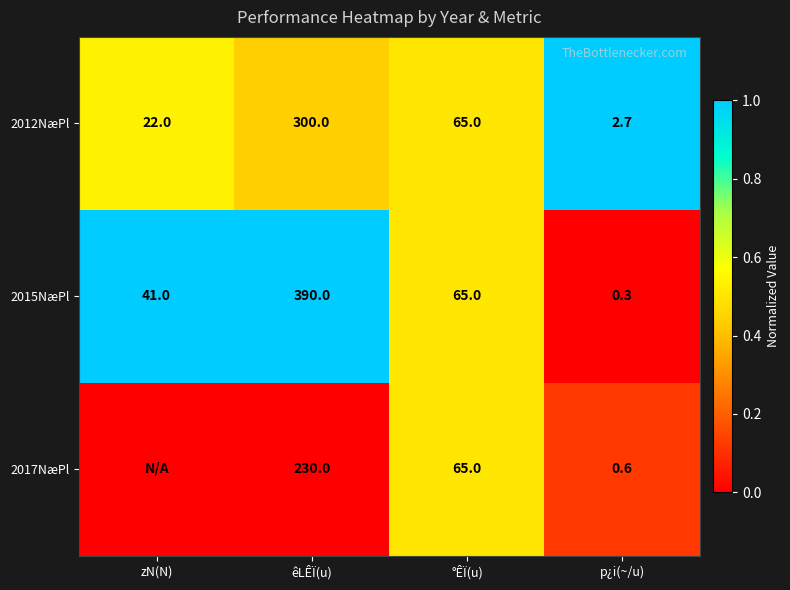

Is the value of 2017NæPl at p¿i(~/u) greater than the value of 2012NæPl at êLÊÏ(u)?

No